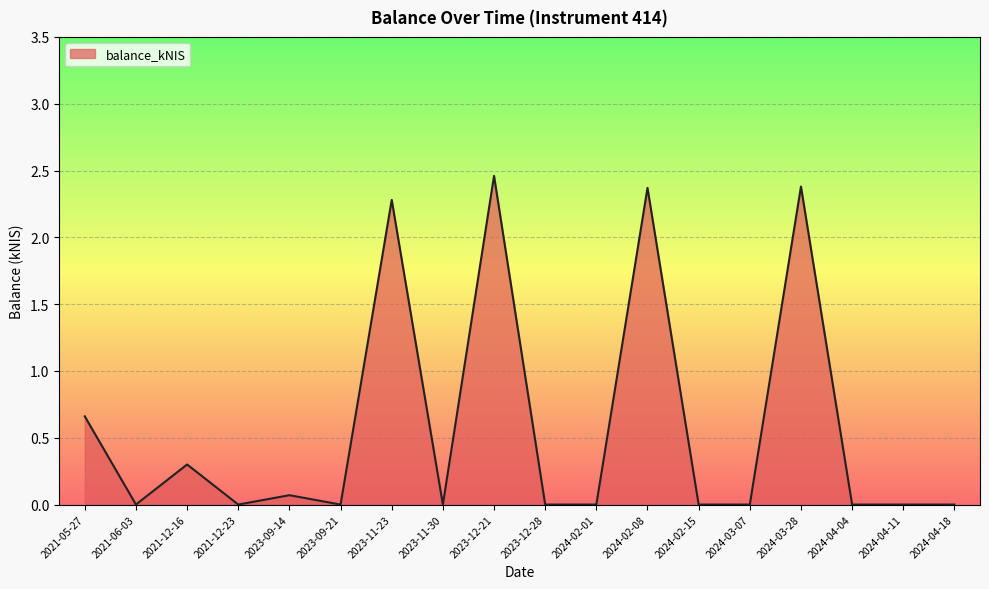

What is the change in value from 2023-09-21 to 2023-11-23?

+2.3